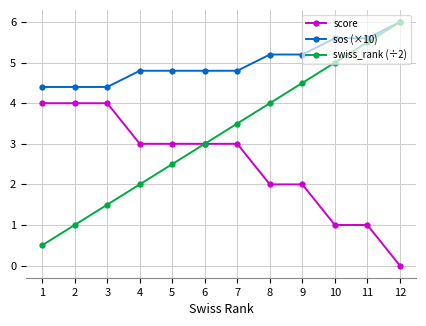

What is the value of the sos (×10) point at the 10th from the left?

5.6